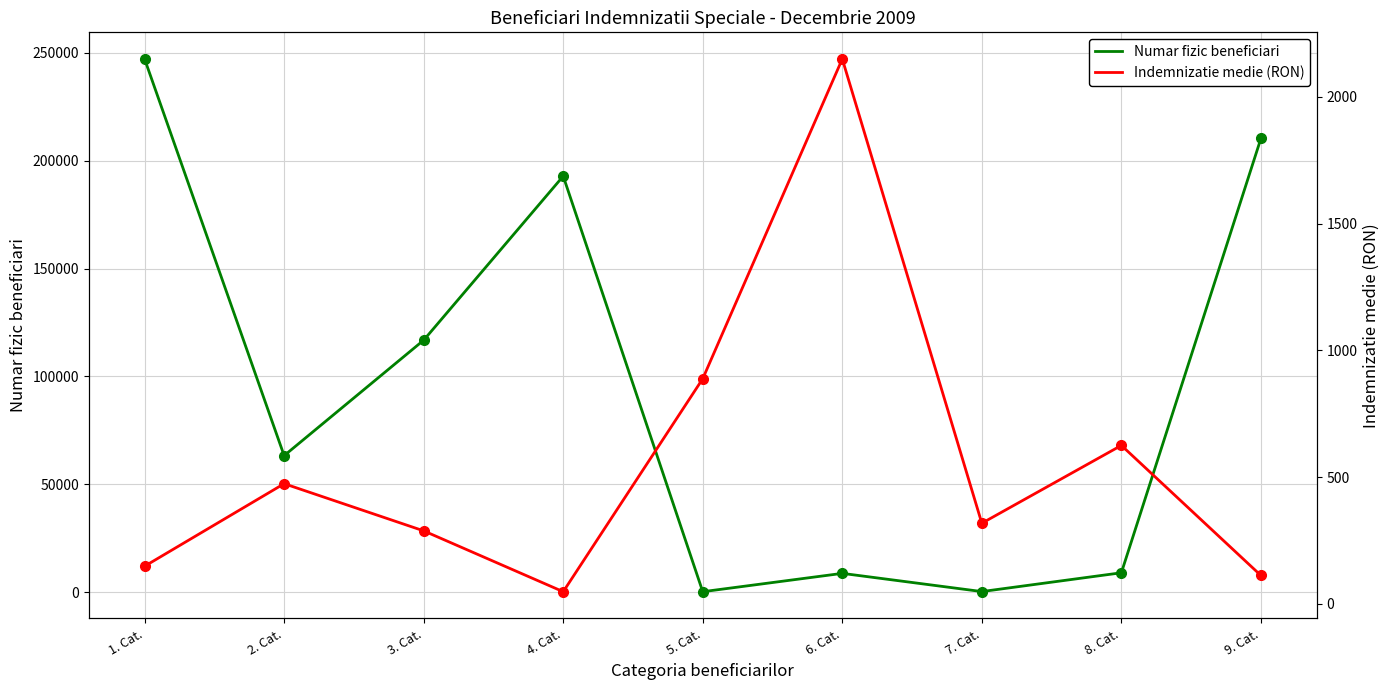

What is the label of the 3rd point from the right?

7. Cat.